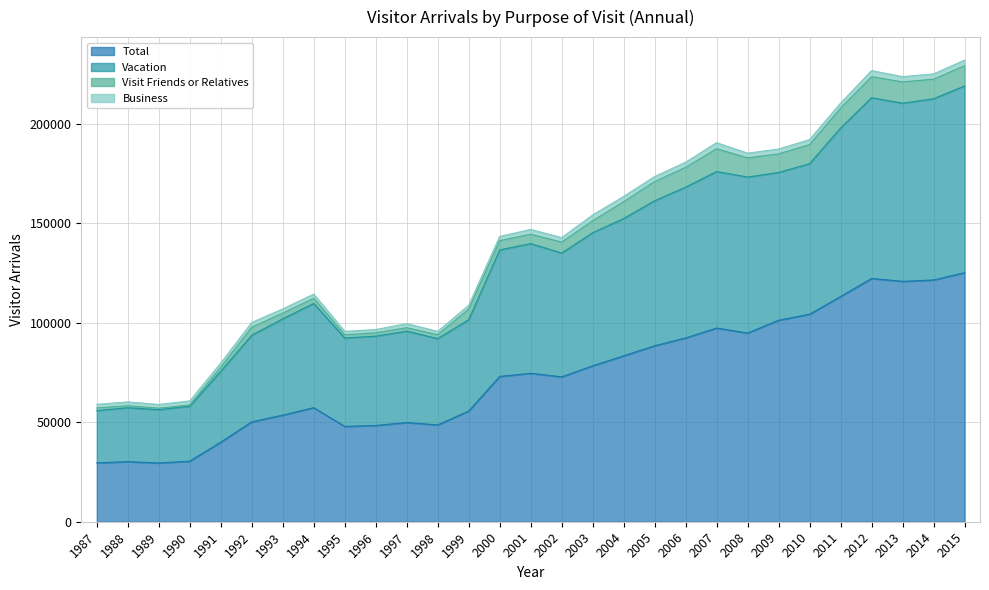

Where does the Total series first go above 72994?

2001